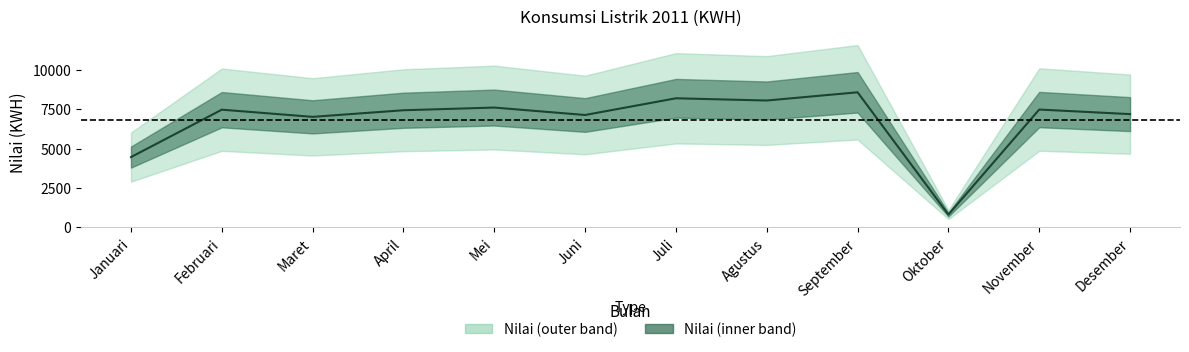

Count the number of categories in the chart.

12